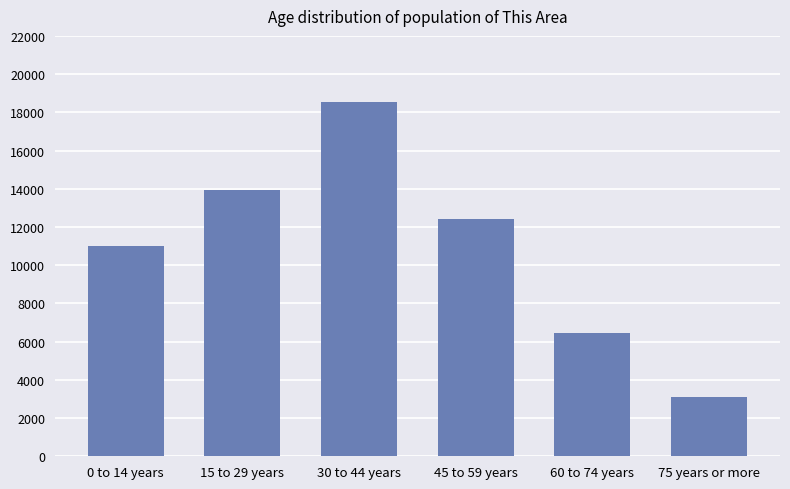

What is the difference between the second highest and second lowest values?

7459